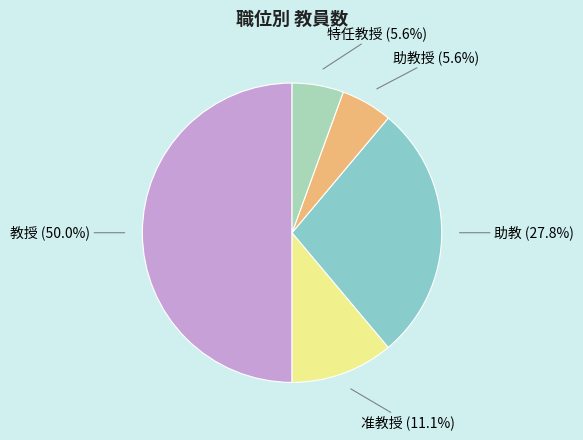

What portion of the pie excludes 特任教授?

94.4%